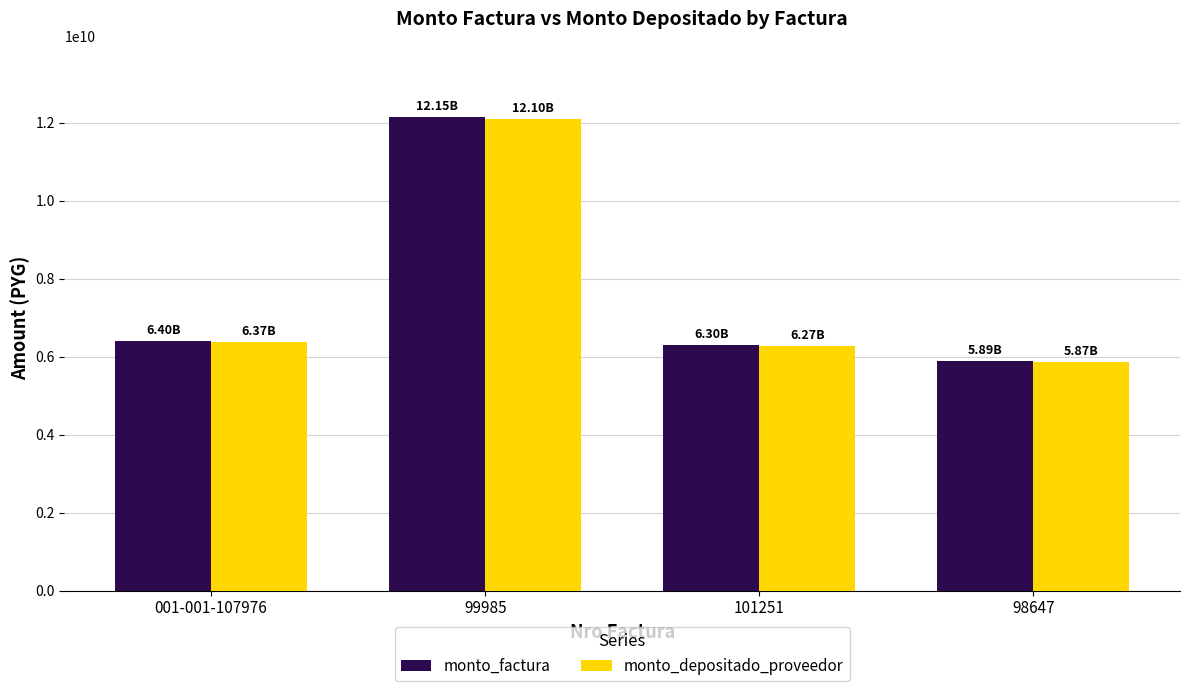

At which category is the sum across all series the highest?

99985